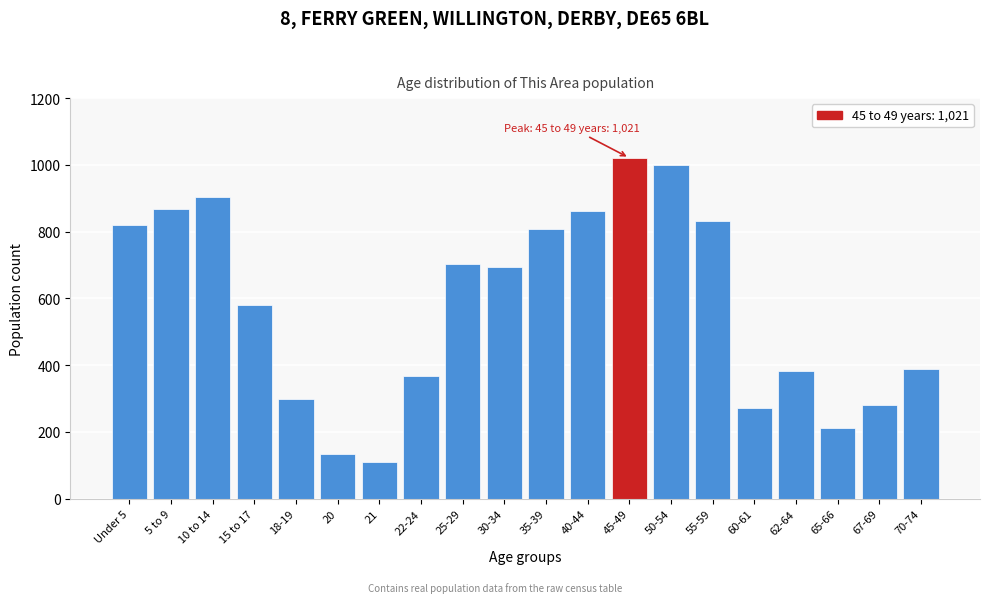

Reading right to left, list all the values displayed in this chart.

70-74=390	67-69=282	65-66=211	62-64=382	60-61=273	55-59=832	50-54=999	45-49=1021	40-44=863	35-39=808	30-34=694	25-29=703	22-24=367	21=111	20=133	18-19=300	15 to 17=580	10 to 14=903	5 to 9=869	Under 5=819